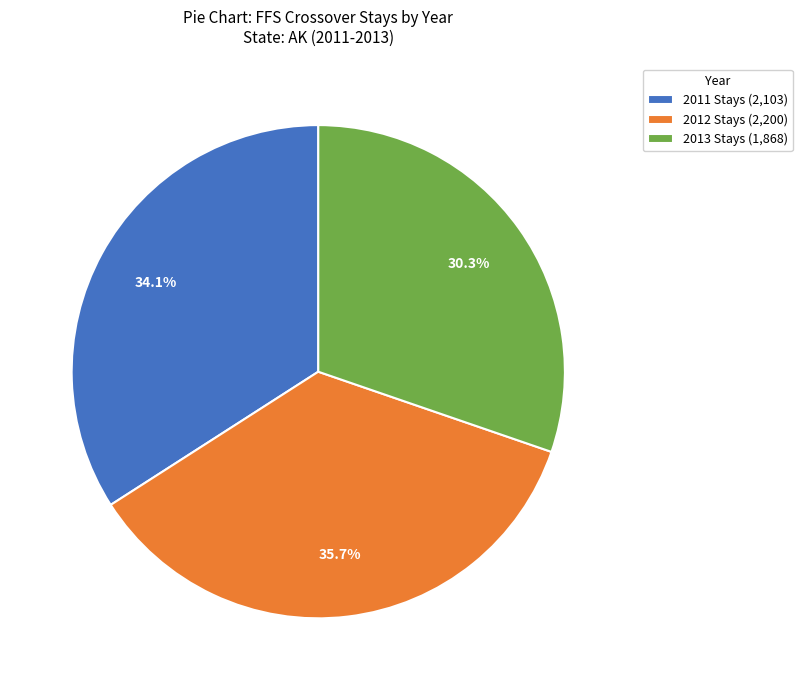

How many slices are in this pie chart?

3